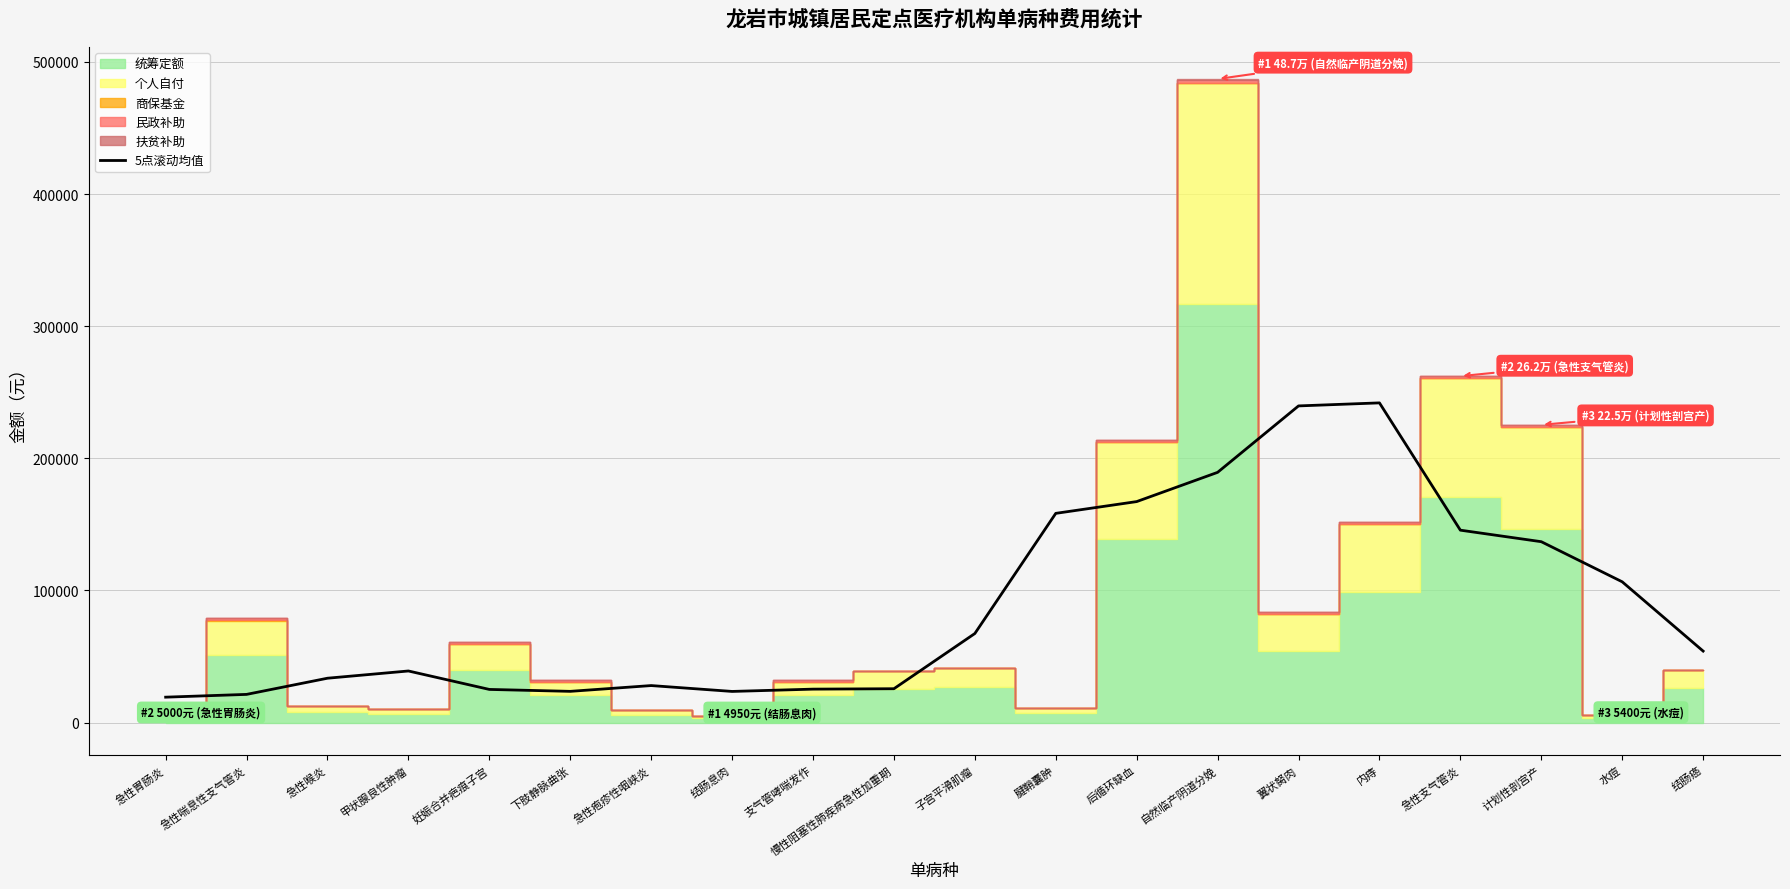

How many interior local valleys (lower than both neighbors) does the data have?

2